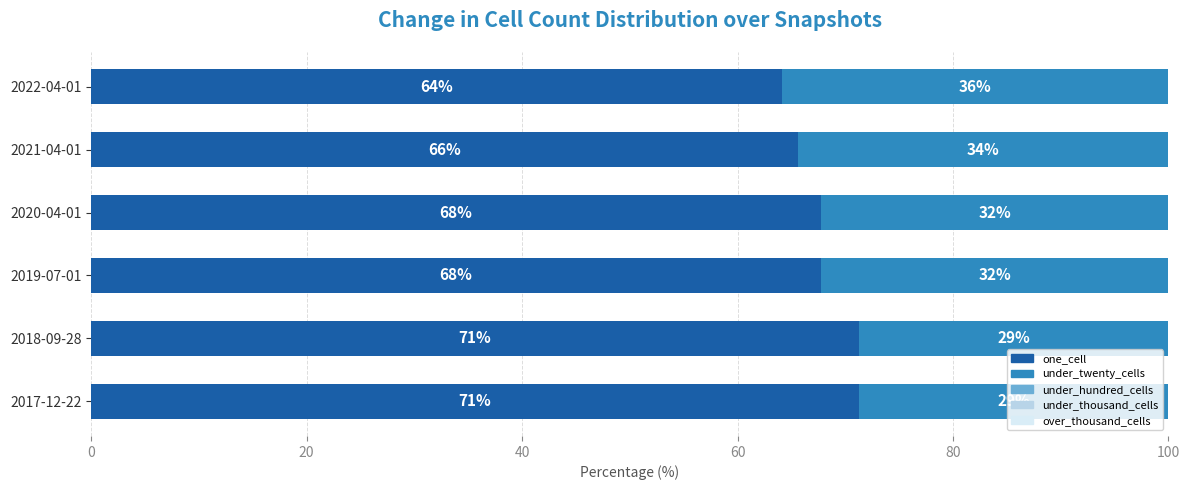

At which label does one_cell reach its minimum?

2022-04-01